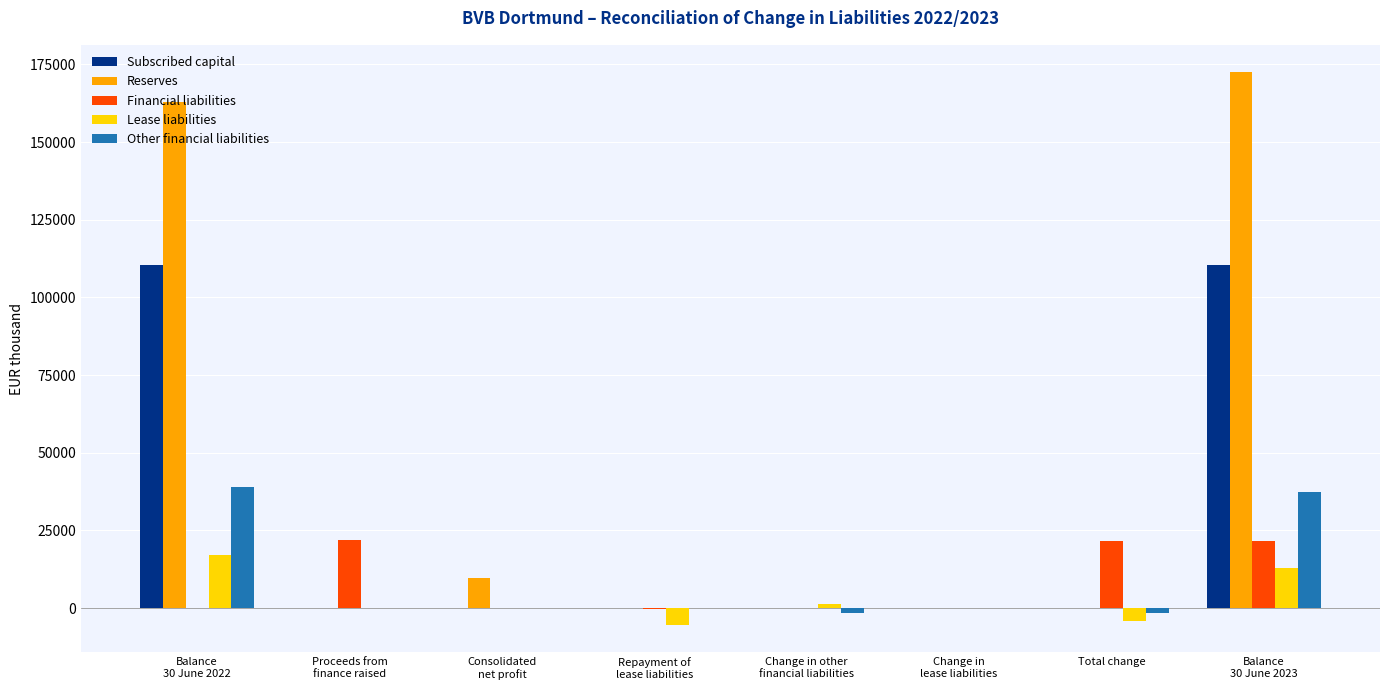

What is the highest value of the Reserves series?

172422